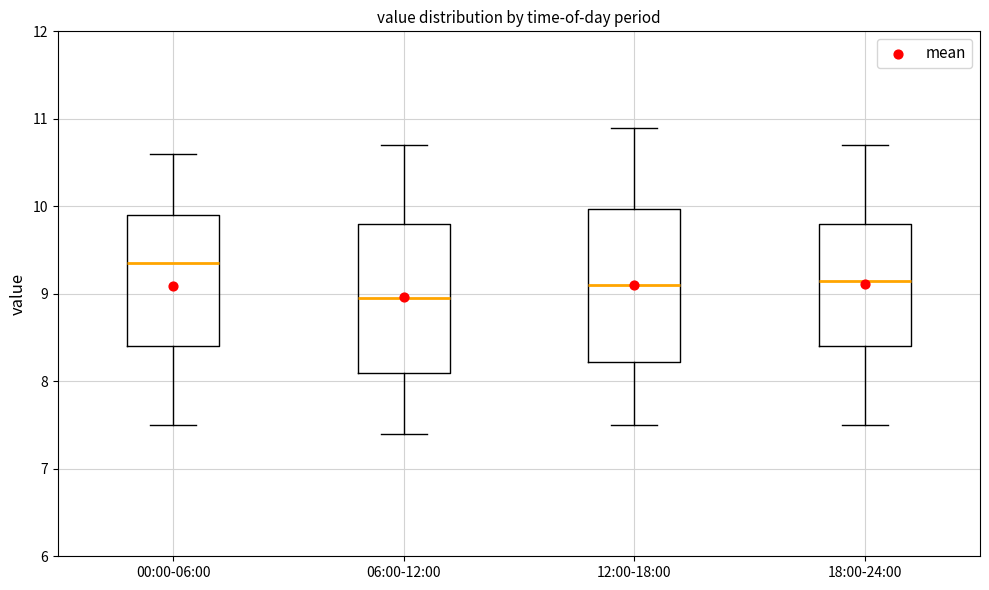

Reading left to right, read every box against the y-axis: the position of its median line, the range the box covers, and the ends of its whiskers. The values are not printed on the chart, so give them approximately, as read against the axis.

00:00-06:00: median 9.4, box 8.4 to 9.9, whiskers 7.5 to 10.6
06:00-12:00: median 9.0, box 8.1 to 9.8, whiskers 7.4 to 10.7
12:00-18:00: median 9.1, box 8.2 to 10.0, whiskers 7.5 to 10.9
18:00-24:00: median 9.2, box 8.4 to 9.8, whiskers 7.5 to 10.7